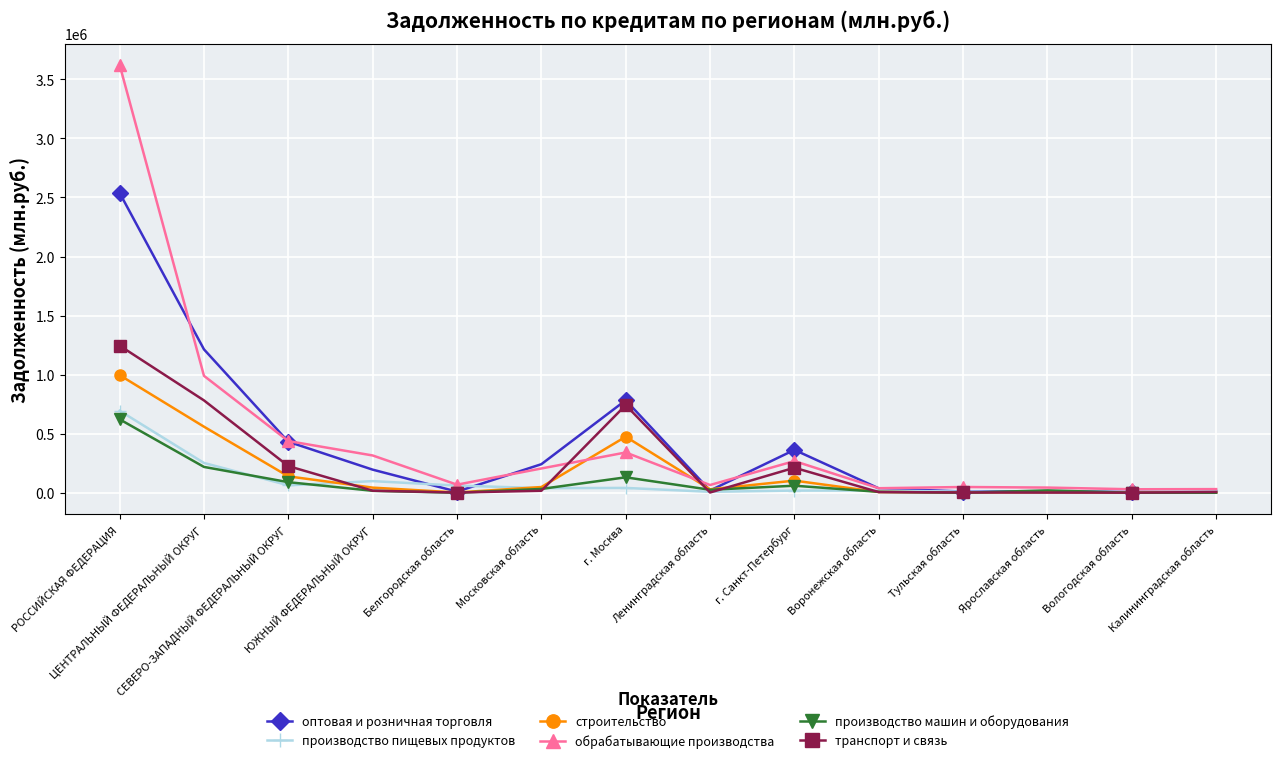

True or false: обрабатывающие производства has a value of 30830 at Калининградская область.

True